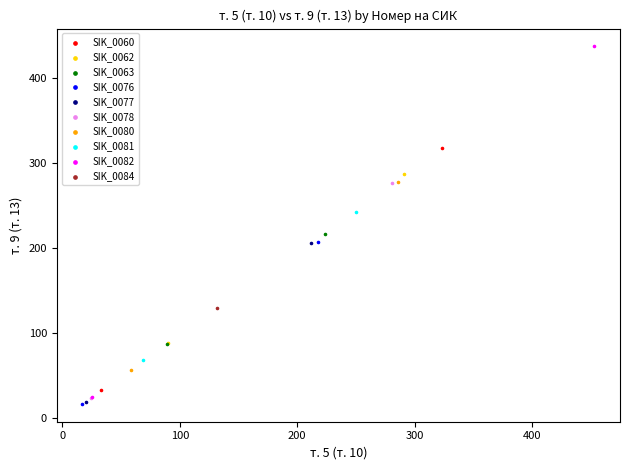

Which series reaches the maximum Y coordinate?

SIK_0082